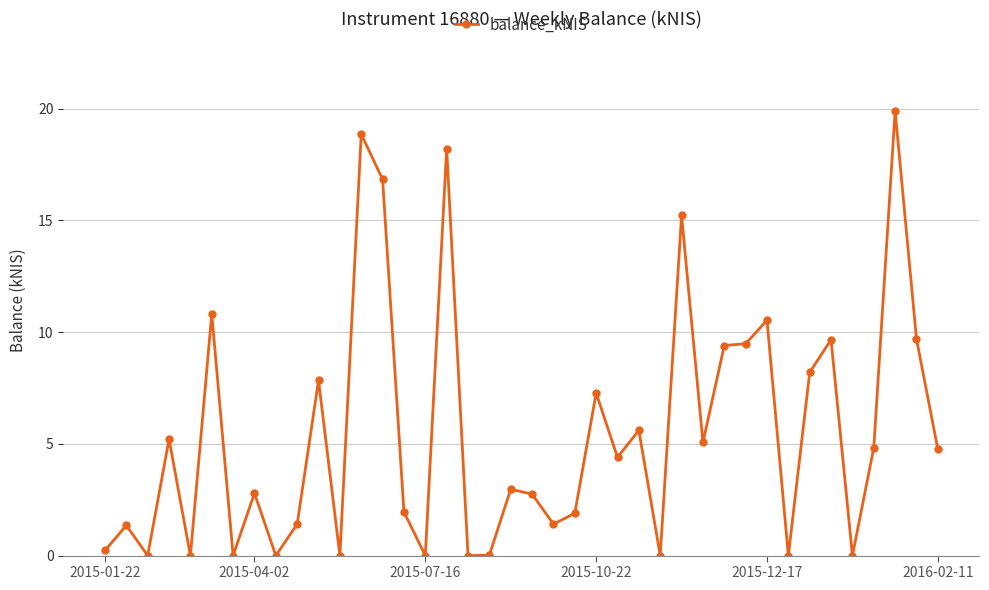

What is the maximum value shown in the chart?

19.9